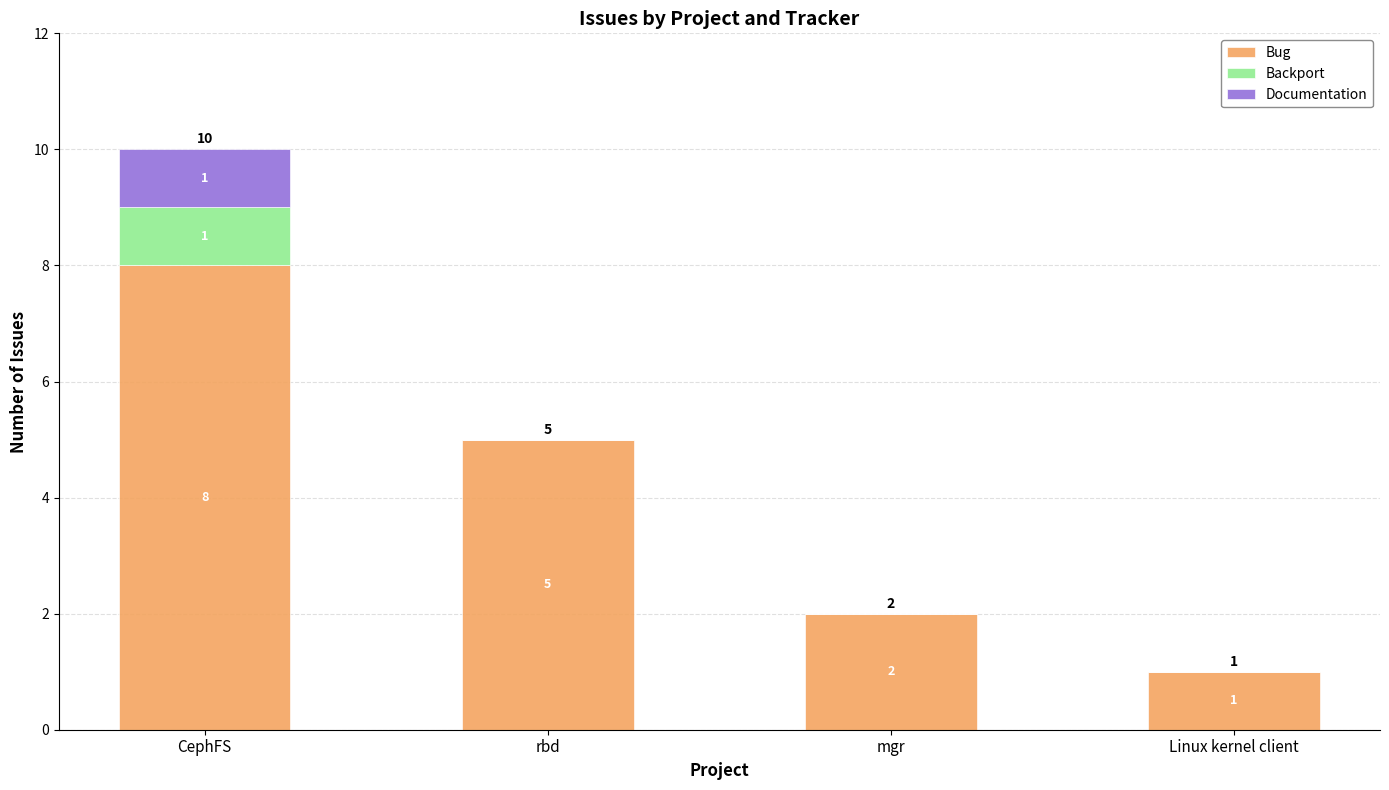

Is it true that Bug equals 8 at CephFS?

True